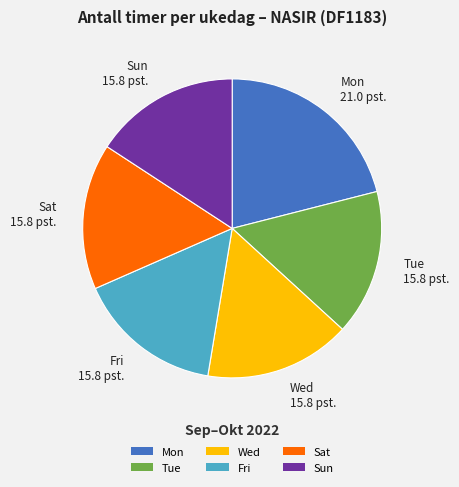

Which category has the biggest portion of the pie?

Mon